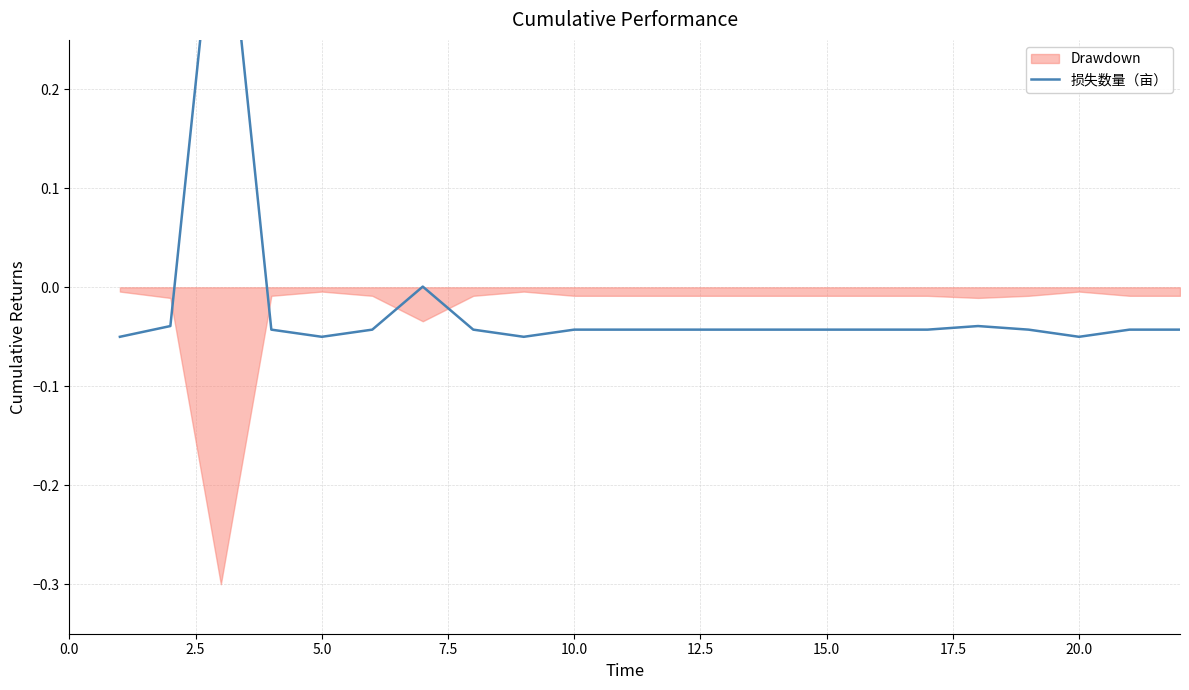

How many values are below zero?

20